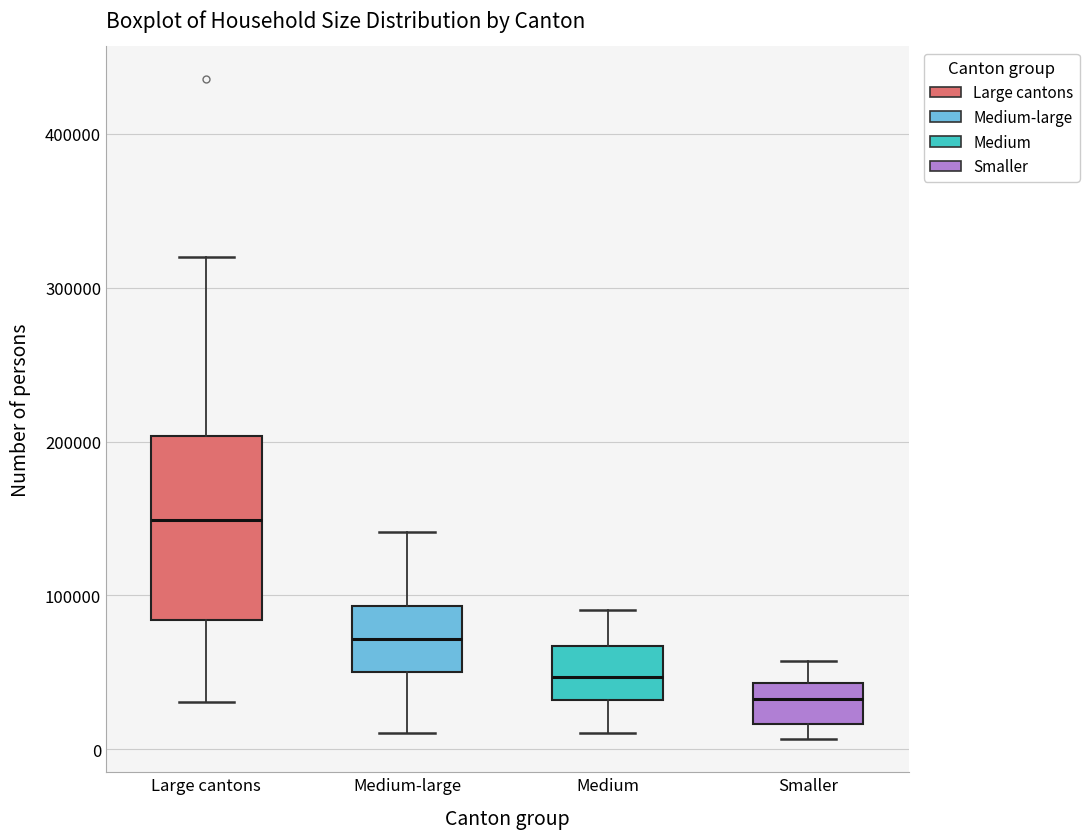

Which box's median line is the highest?

Large cantons